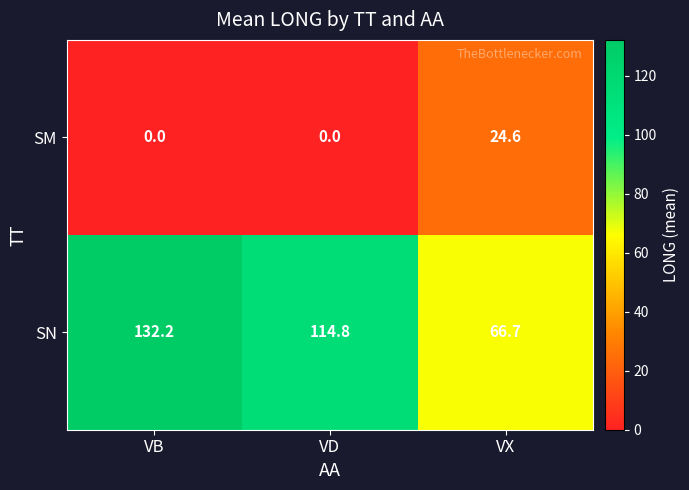

What is the highest value of the SN series?

132.2